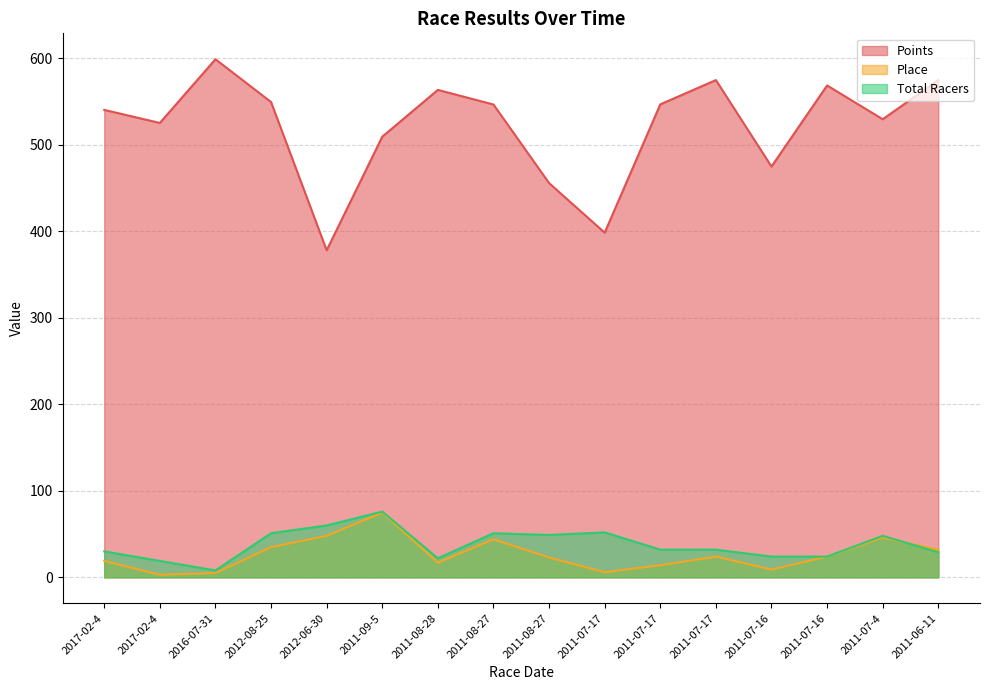

True or false: Points has a value of 540.5 at 2017-02-4.

True